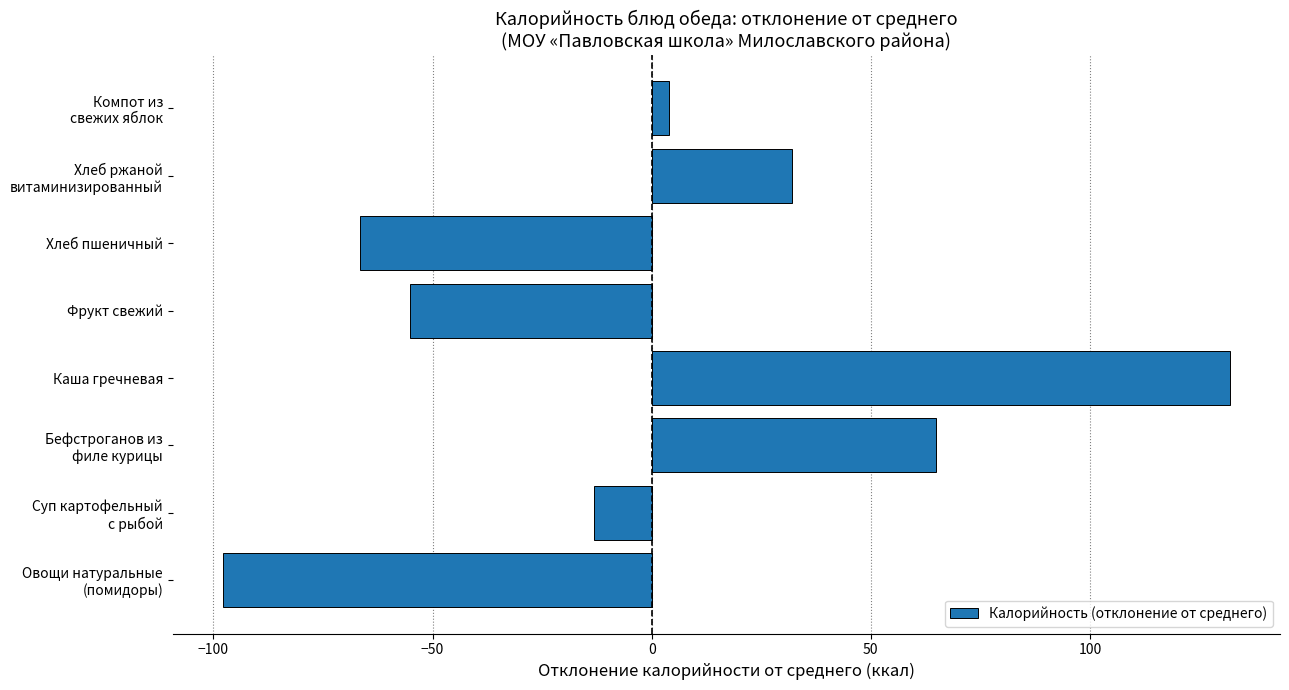

What is the smallest value displayed?

-97.8